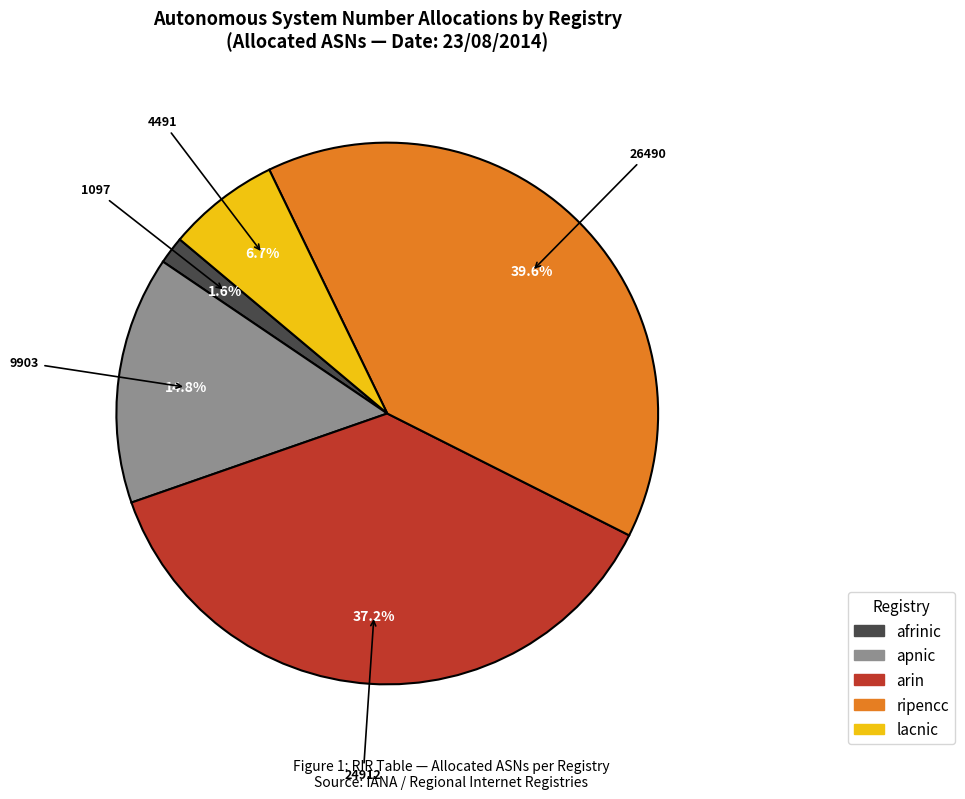

To the nearest percent, what is the difference between the largest and smallest slice percentages?

38%